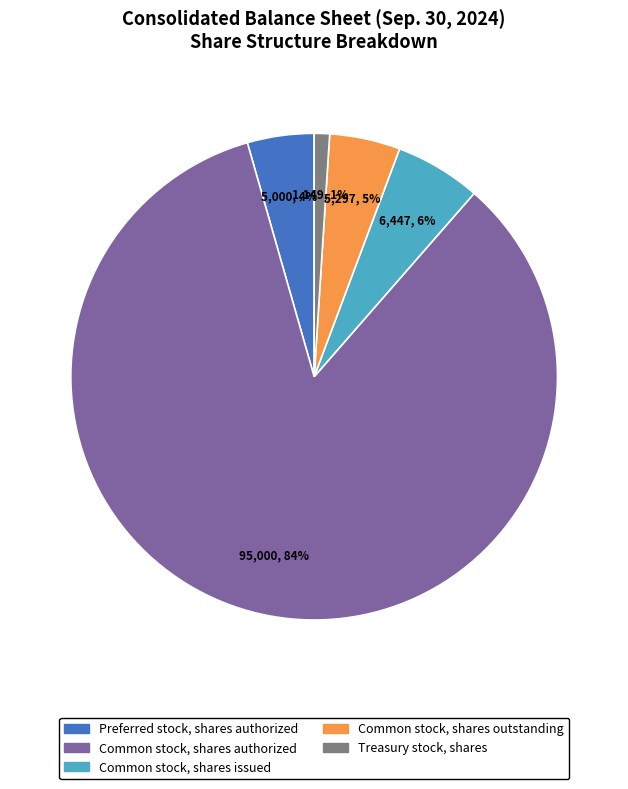

To the nearest percent, what is the difference between the largest and smallest slice percentages?

83%